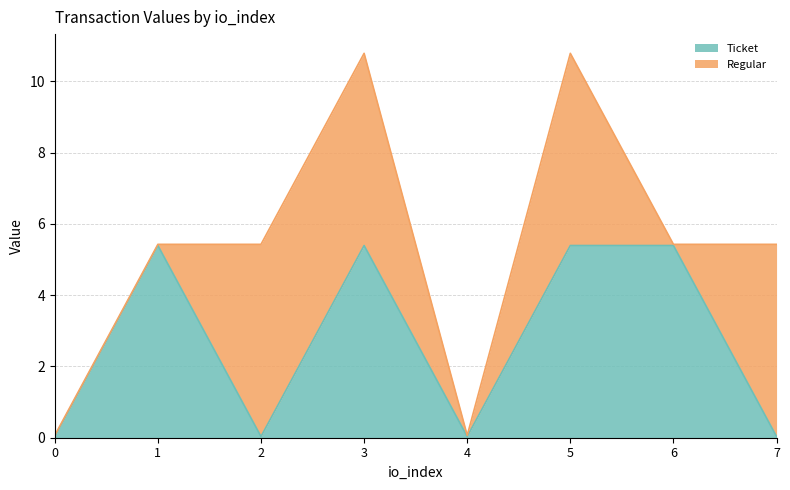

How many lines are shown in the chart?

2